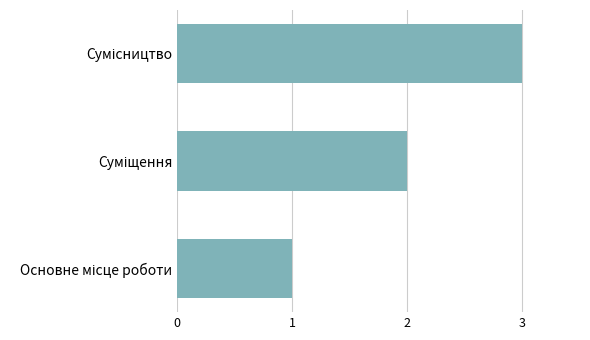

What is the greatest value displayed?

3